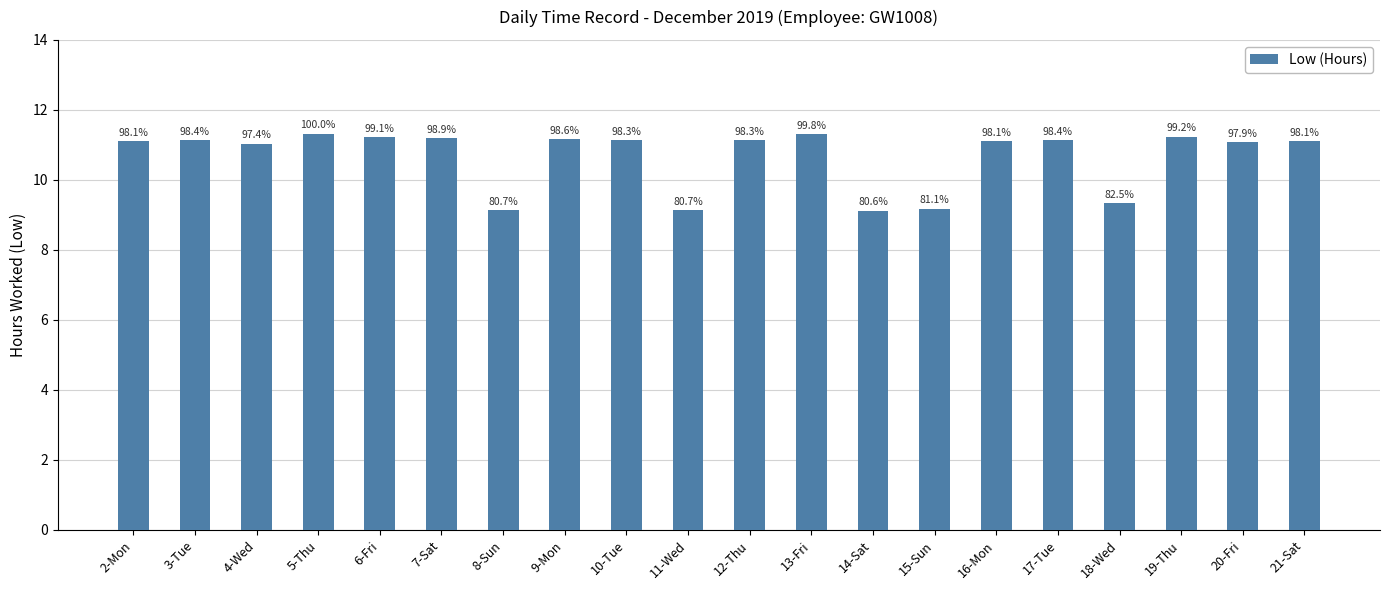

How many data points are less than 11?

5